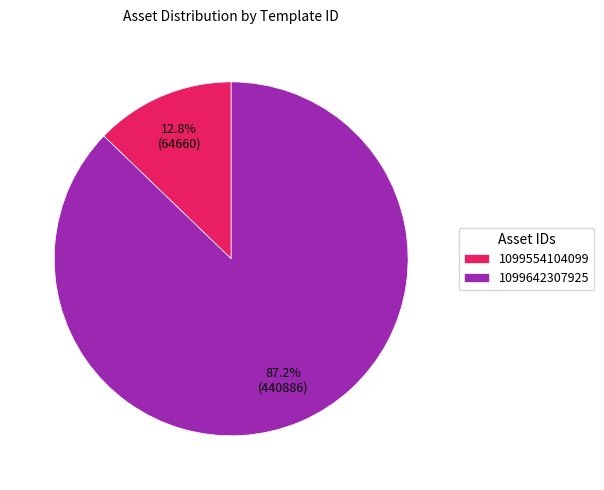

How many segments does this pie chart have?

2